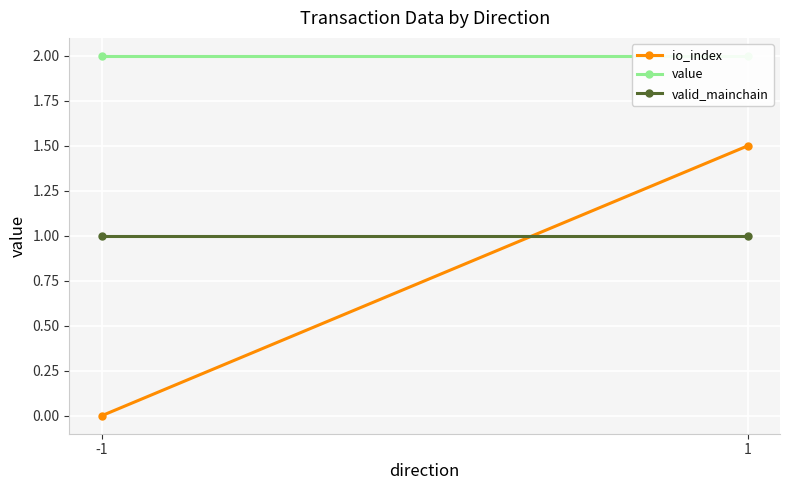

Which series has the largest total across all categories?

value